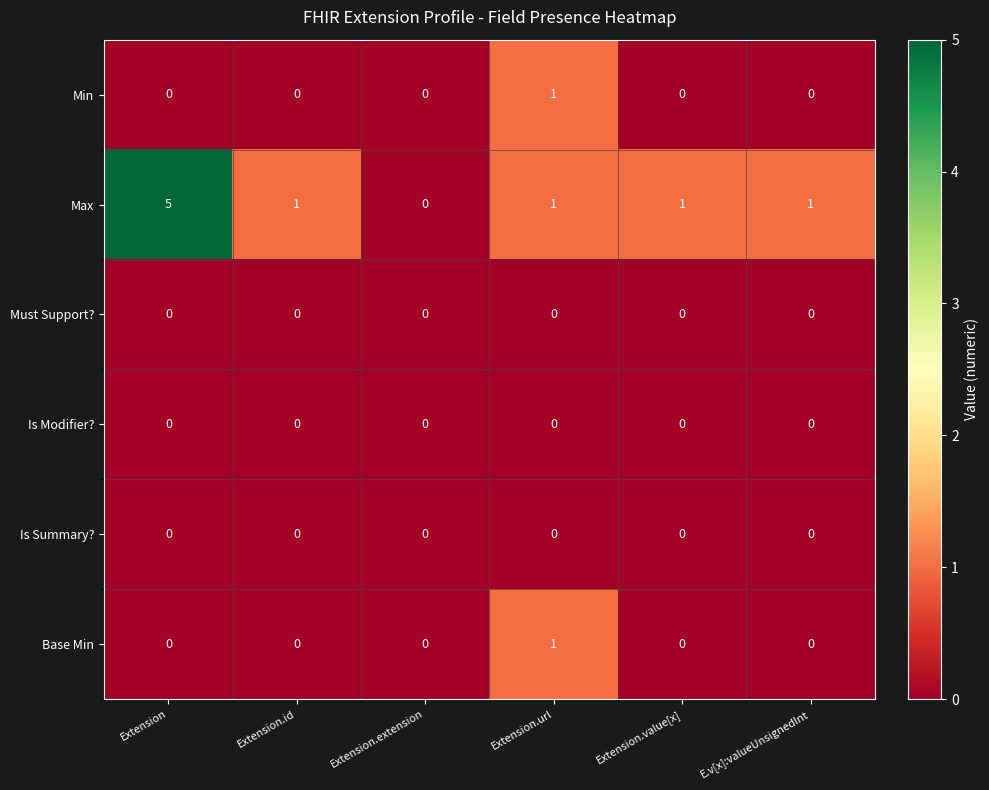

What is the spread (max minus min) of values at Extension?

5